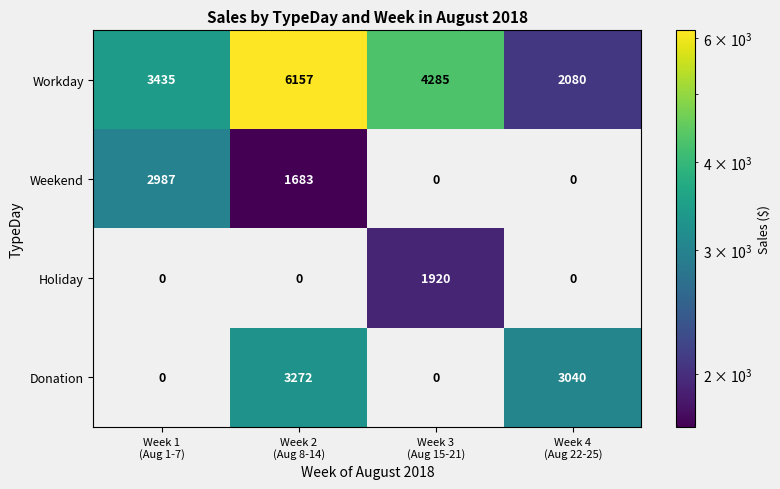

Which series has the largest total across all categories?

Workday